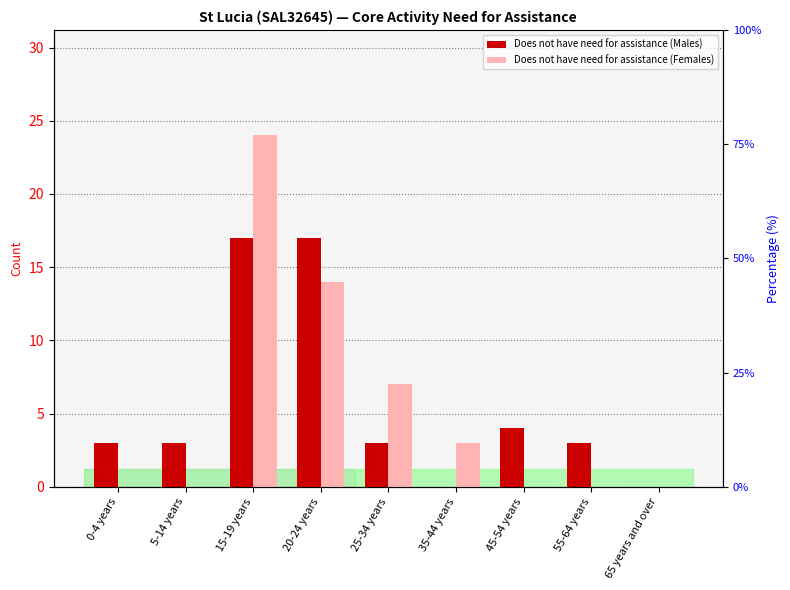

Reading left to right, transcribe all the data shown in this chart.

Does not have need for assistance (Males): 3	3	17	17	3	0	4	3	0
Does not have need for assistance (Females): 0	0	24	14	7	3	0	0	0